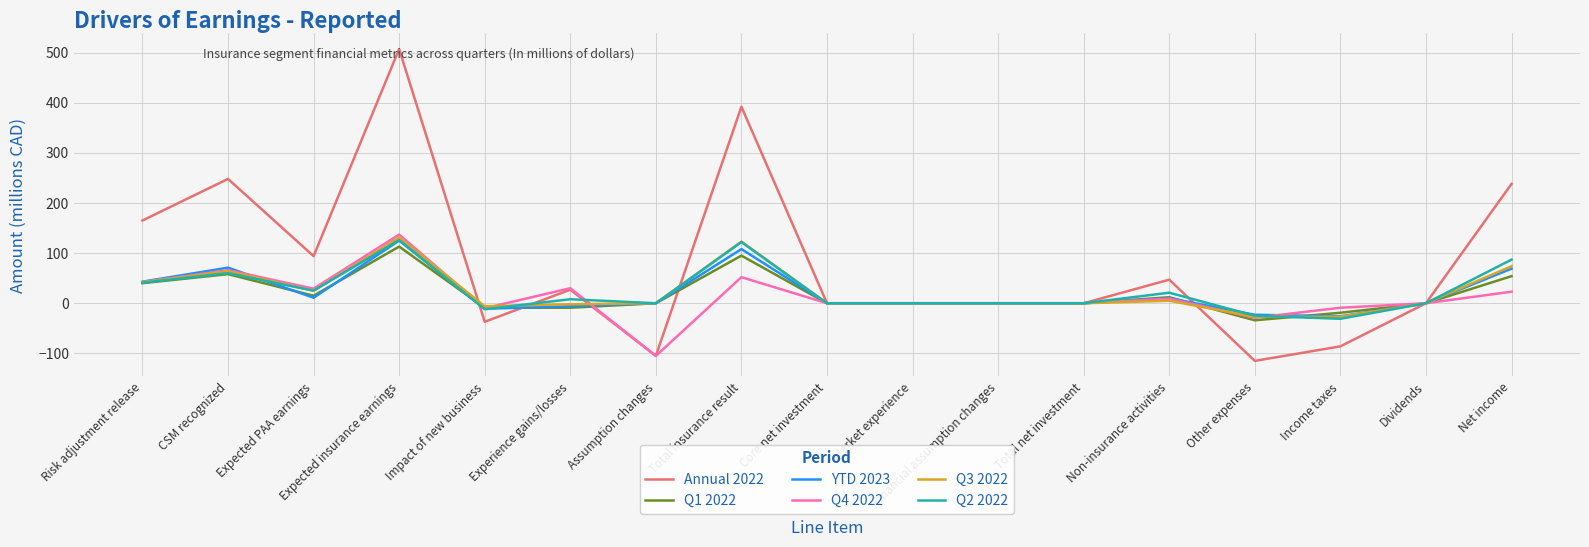

Which series has the largest total across all categories?

Annual 2022